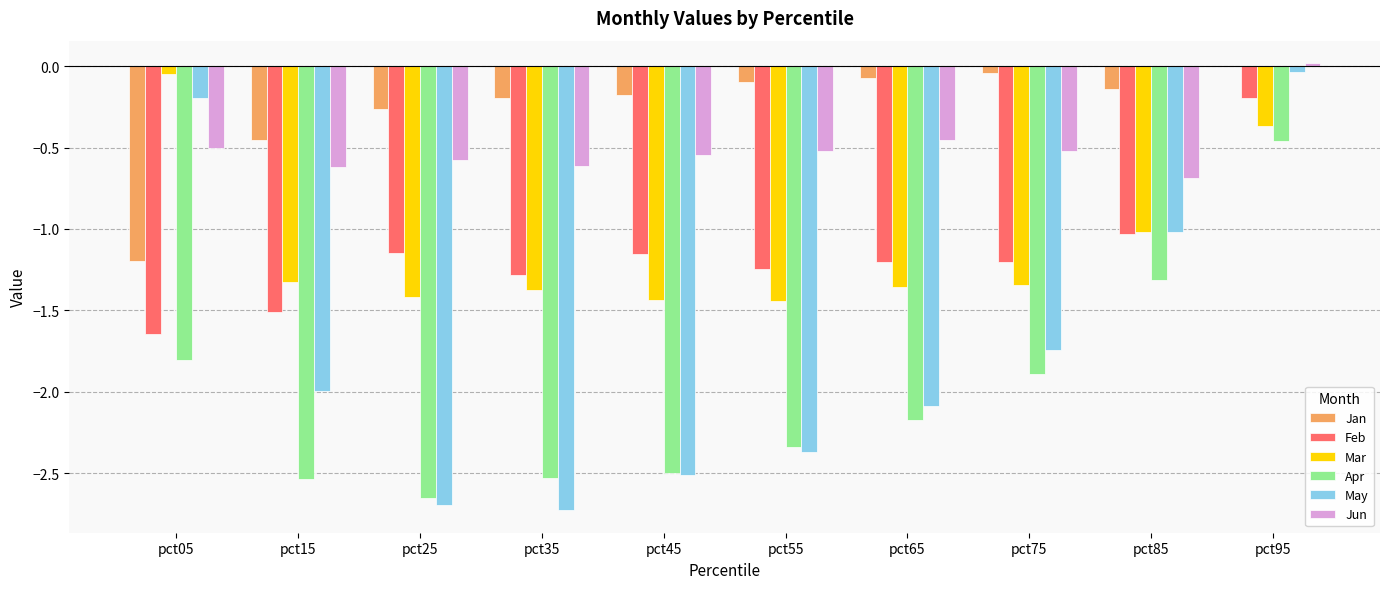

What is the total value across all series at pct15?

-8.4